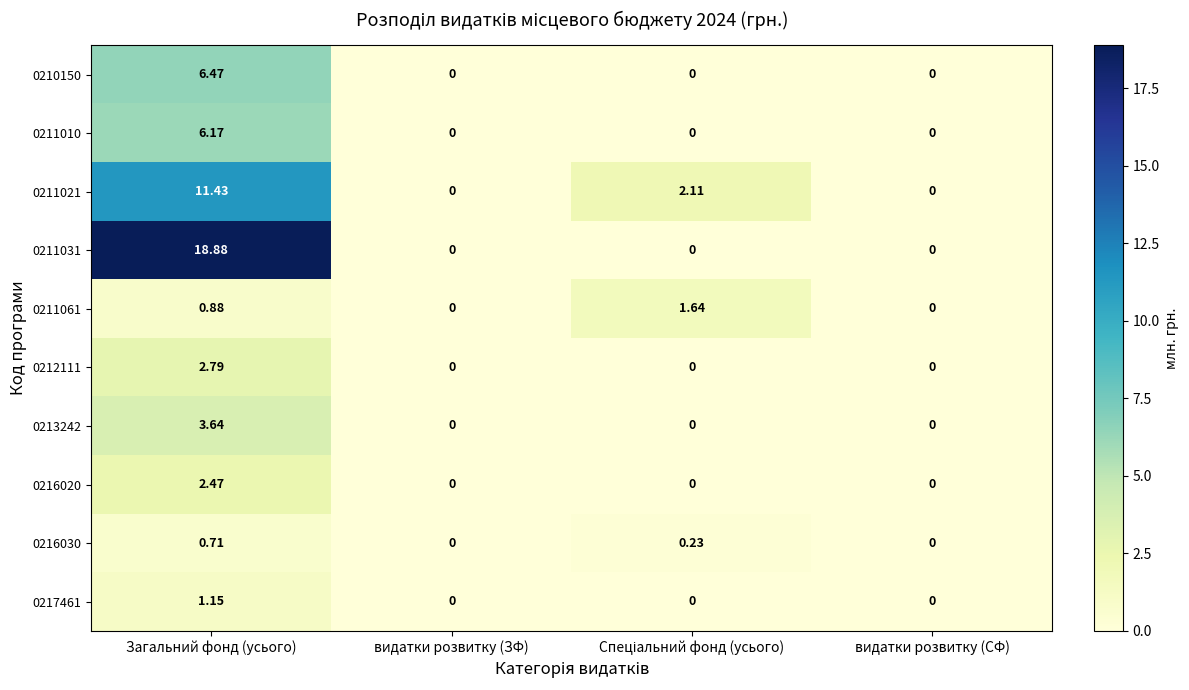

At which category is the sum across all series the highest?

Загальний фонд (усього)